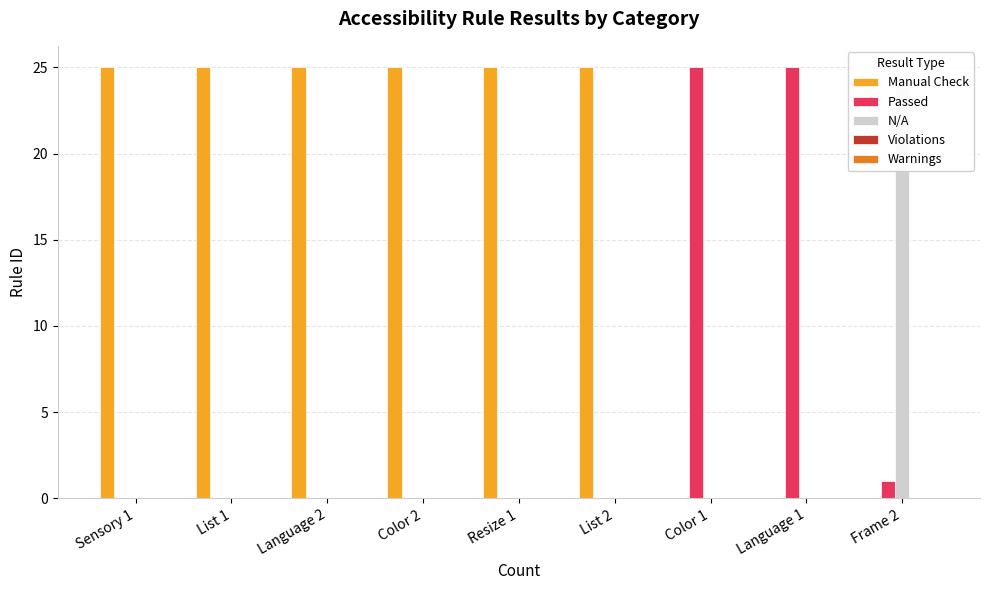

What is the highest value of the N/A series?

24